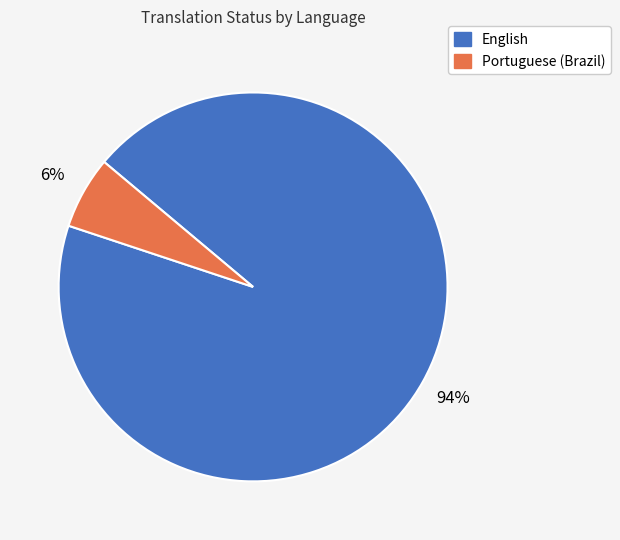

Which category has the smallest portion of the pie?

Portuguese (Brazil)